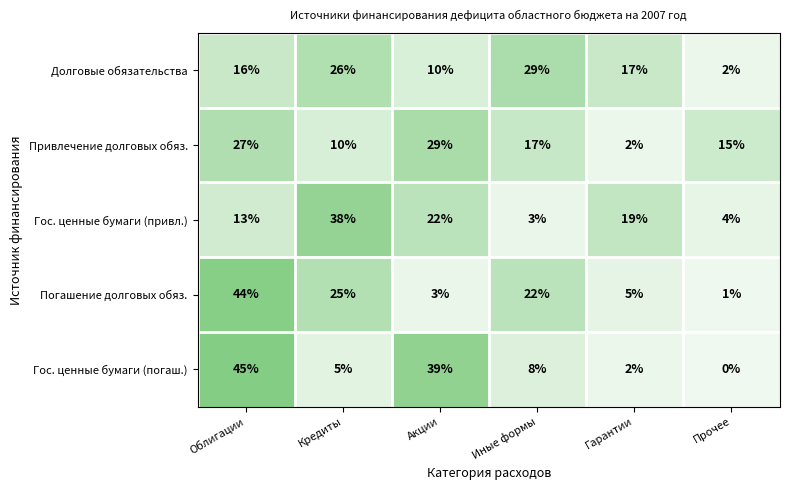

At which category does the chart reach its minimum across all series?

Прочее